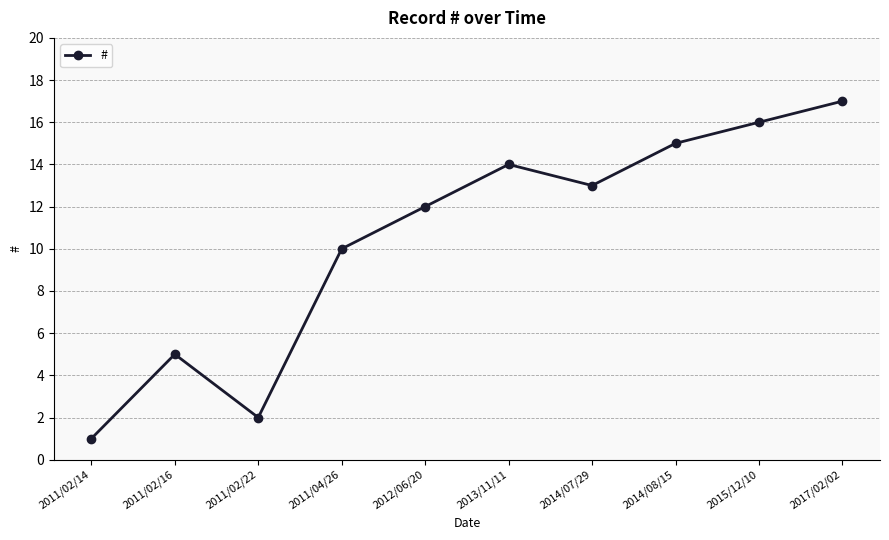

True or false: the data shows 12 at 2012/06/20.

True